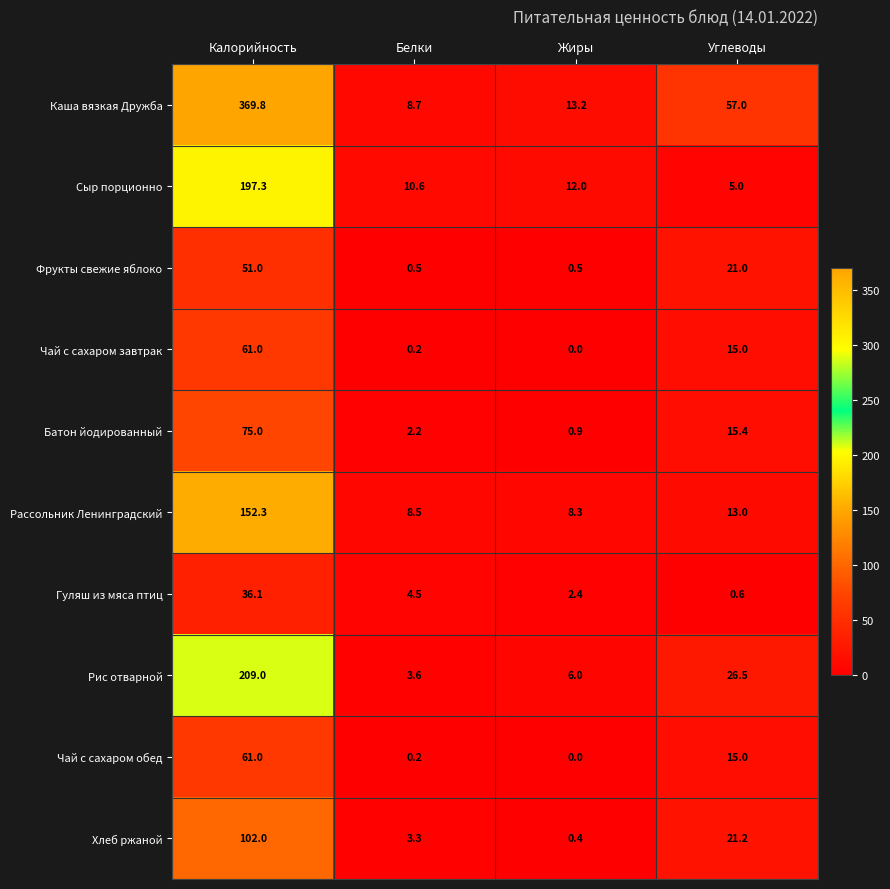

At how many categories does at least one series exceed 356?

1